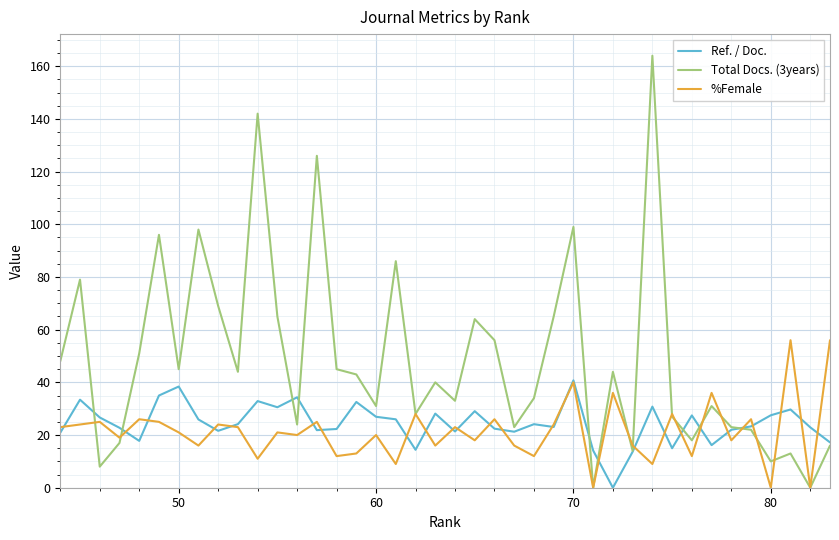

True or false: Ref. / Doc. has more than 0 interior local peaks.

True